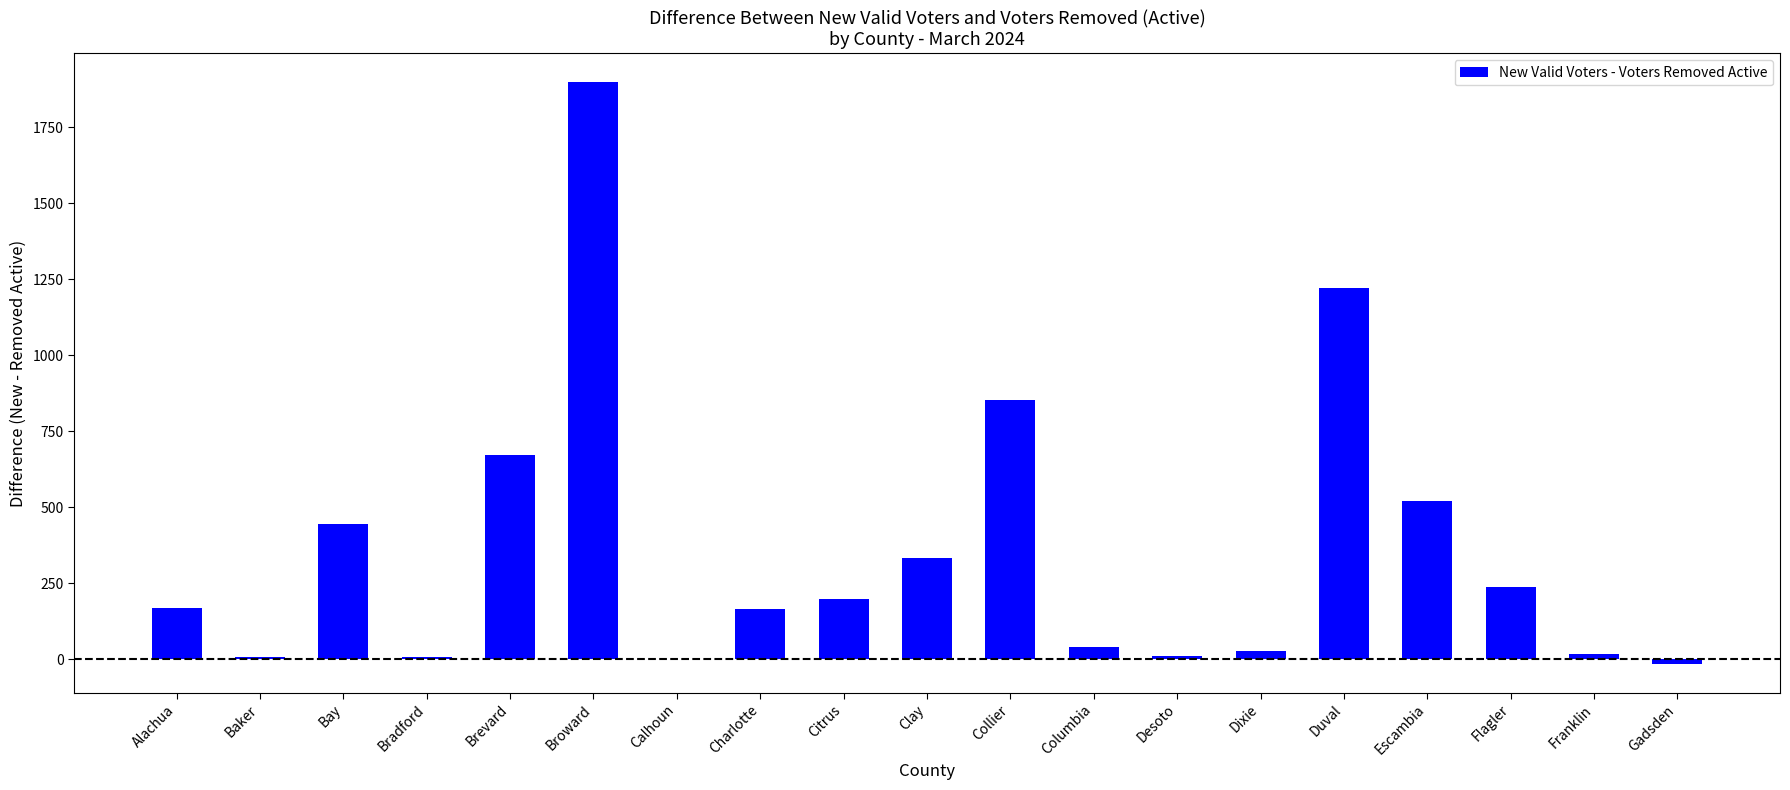

At which label is the value closest to 941?

Collier